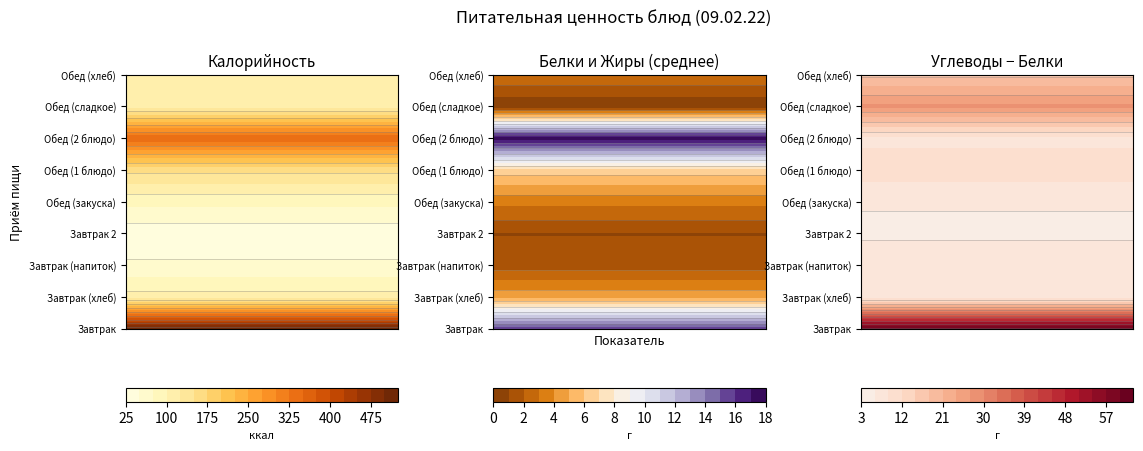

What is the difference between the highest and lowest values at Жиры?

18.9